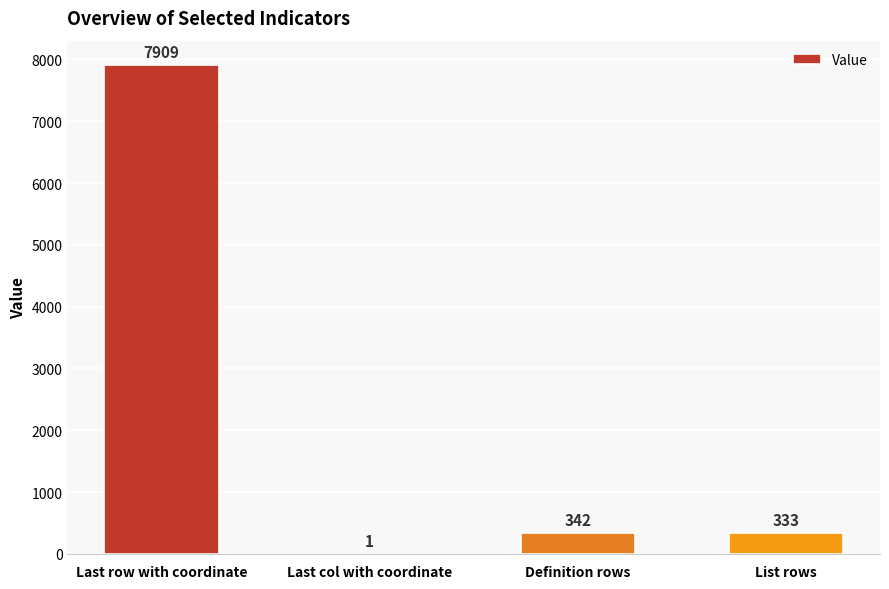

Where is the data nearest to the value 3955?

Definition rows